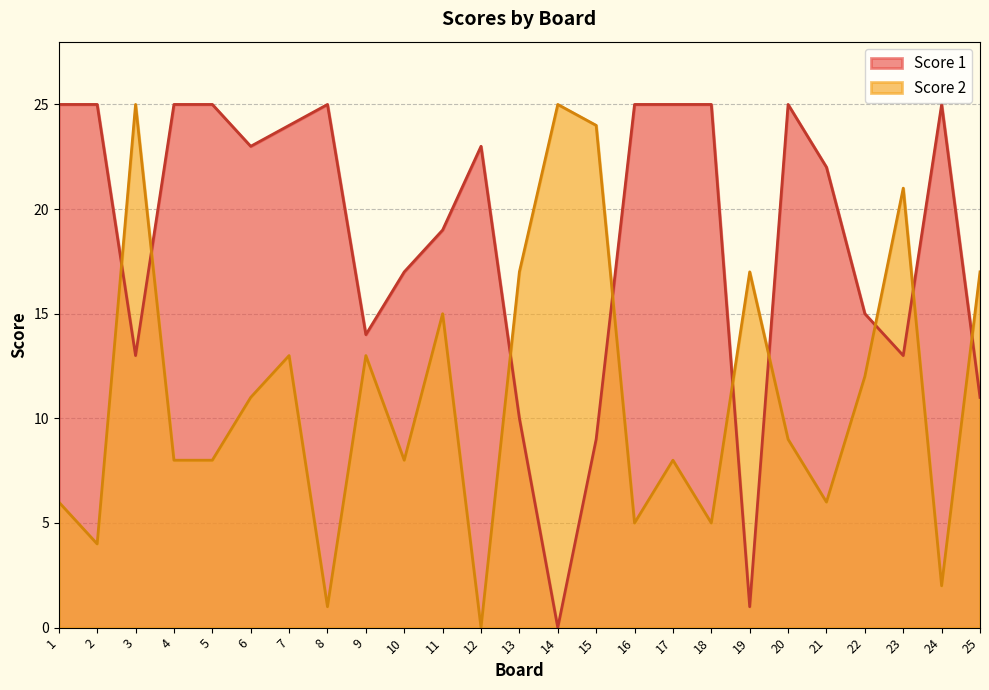

List the series in order of their overall mean, highest first.

Score 1, Score 2